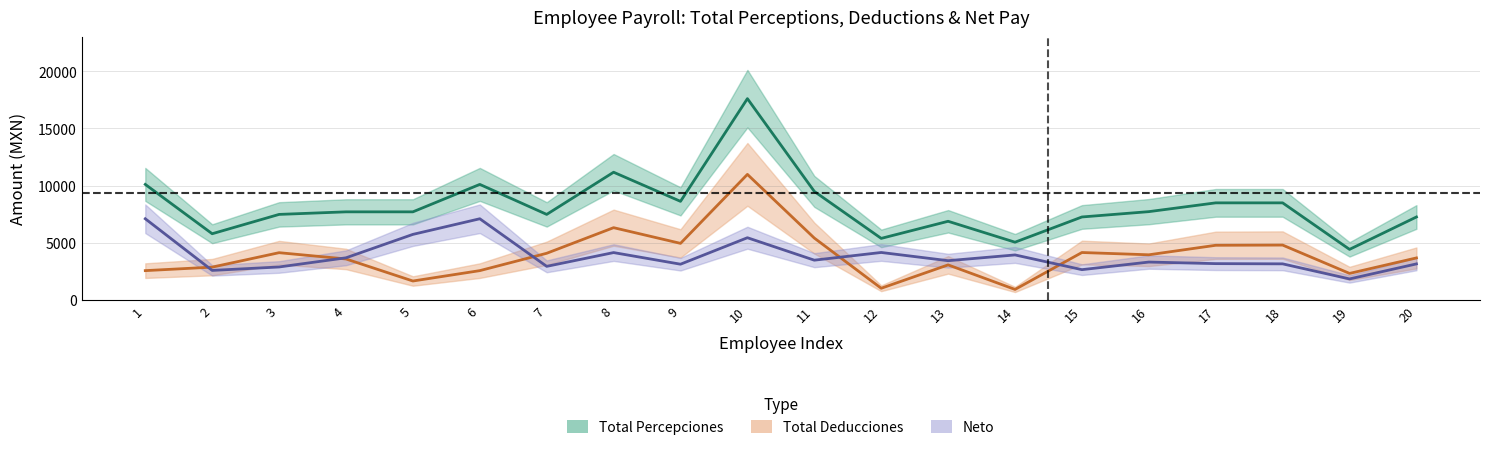

True or false: total_percepciones and total_deducciones cross at least once.

False